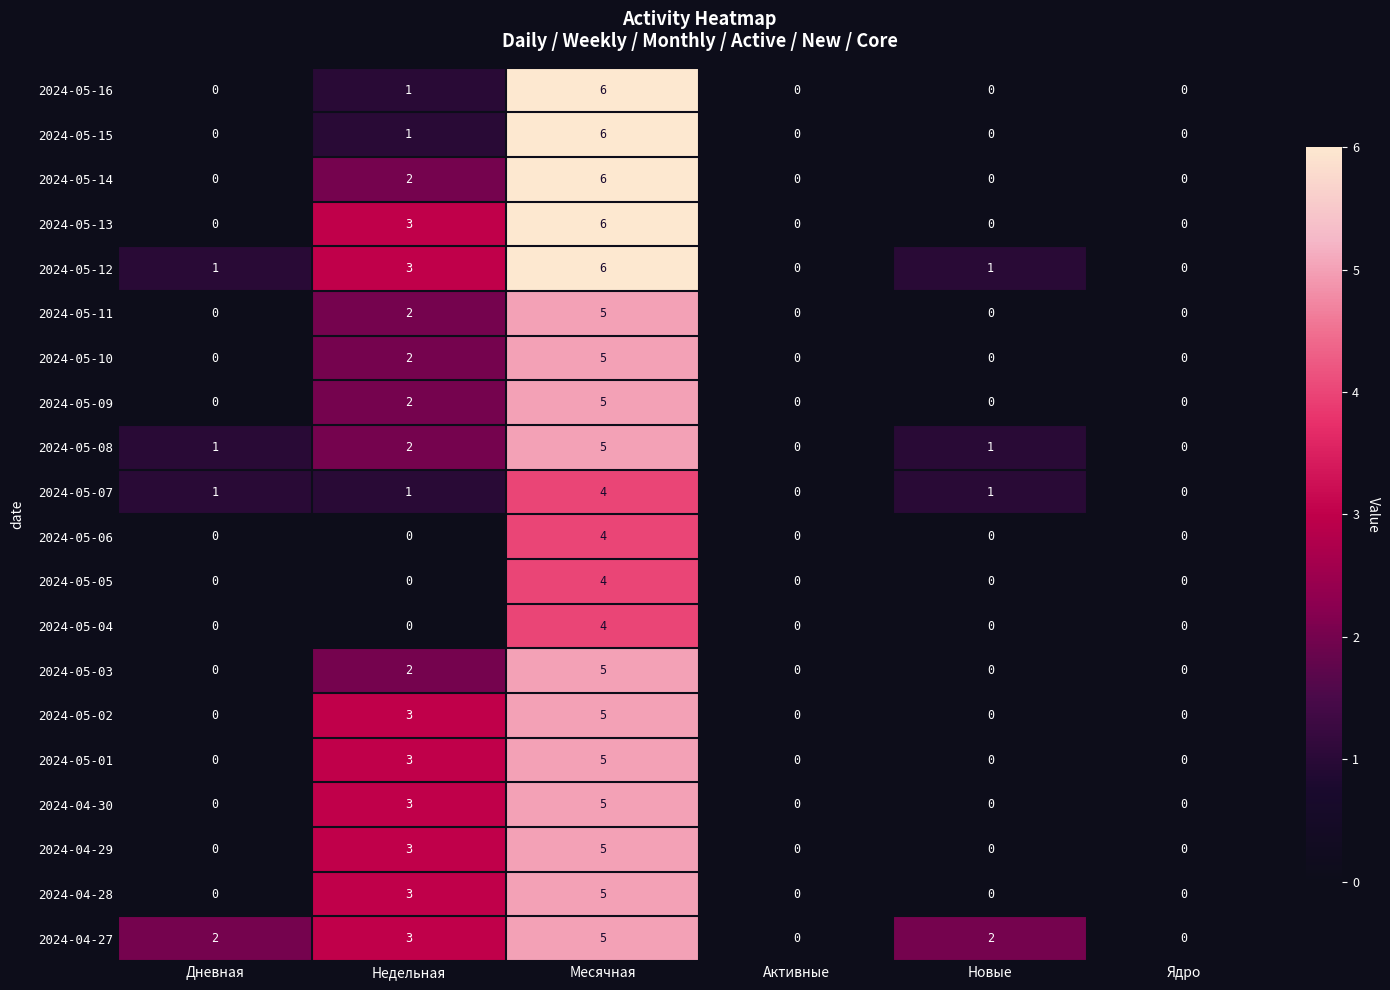

What is the total value across all series at Месячная?

101